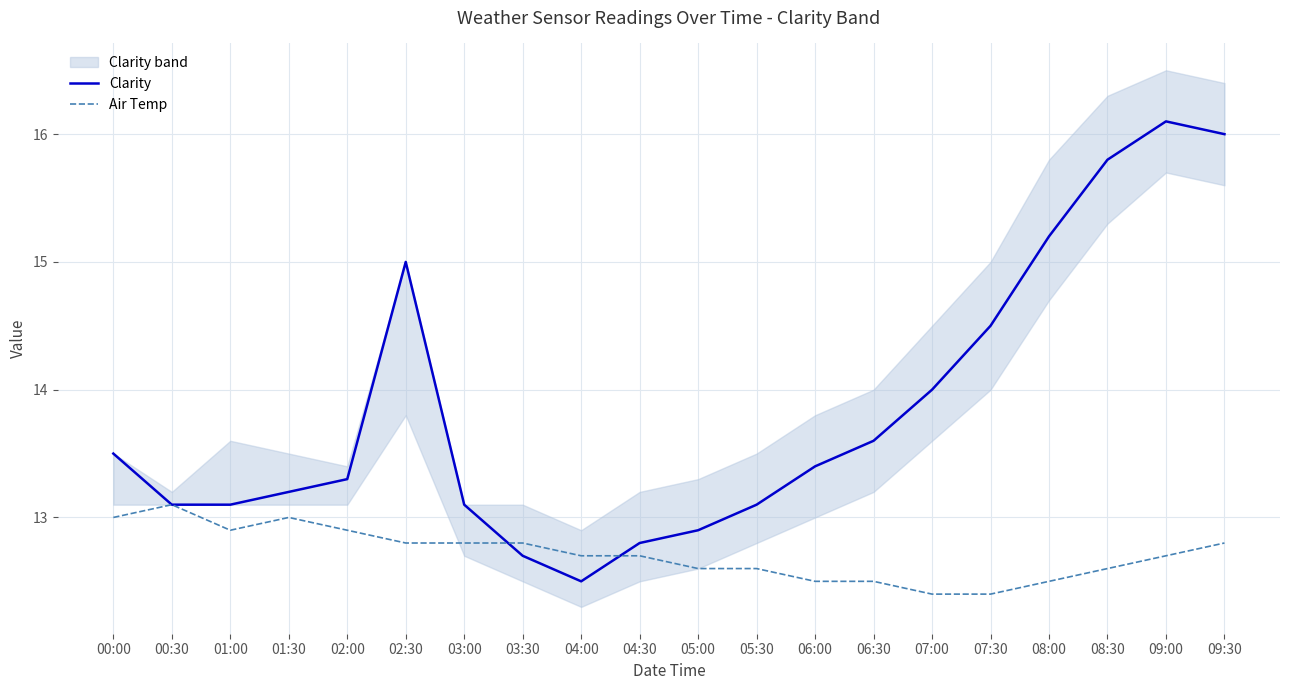

Is the value of Clarity at 04:30 greater than the value of Air Temp at 07:30?

Yes